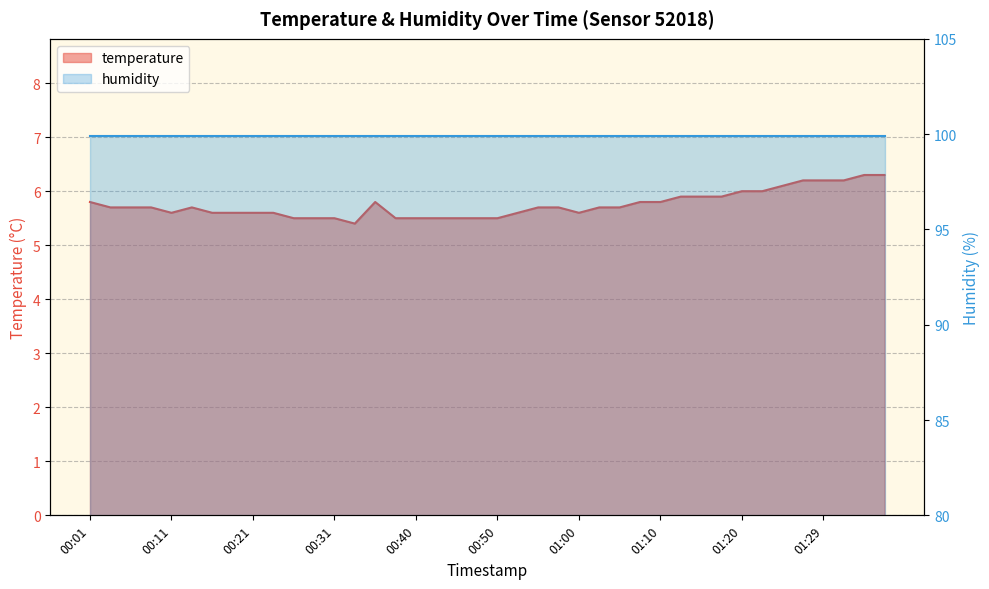

What is the label of the 2nd point from the right?

01:34